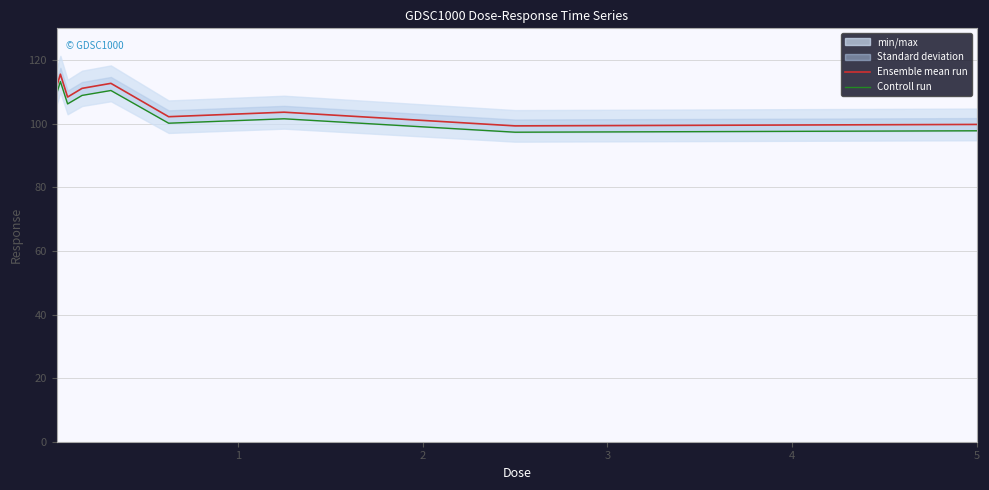

What is the highest value of the Controll run series?

113.3